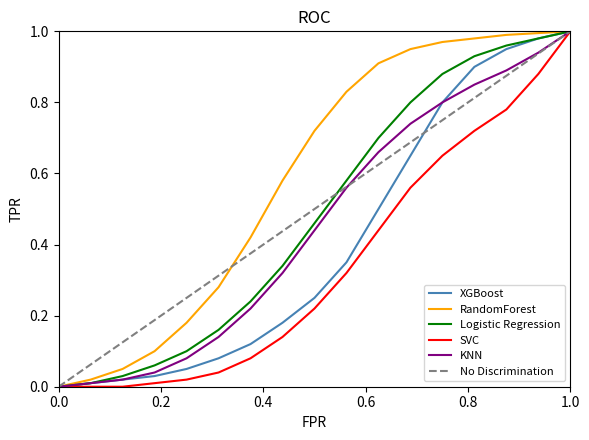

Which series has the largest total across all categories?

RandomForest